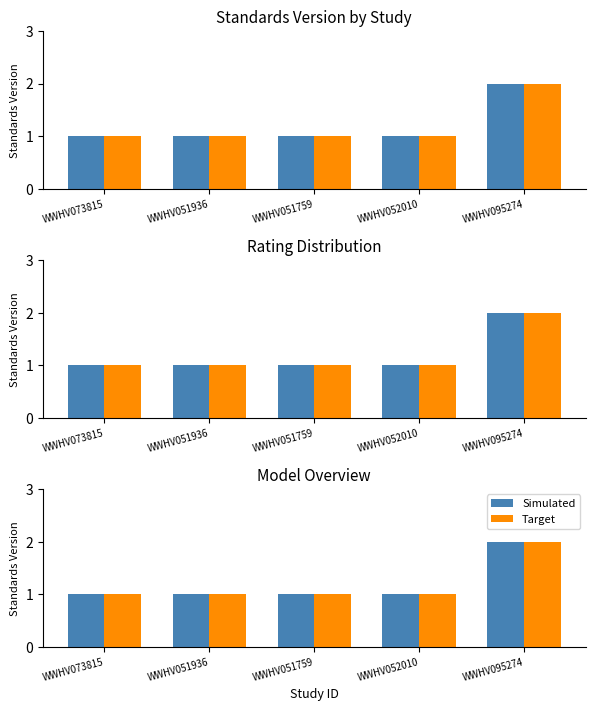

What is the label of the 1st bar from the right?

WWHV095274